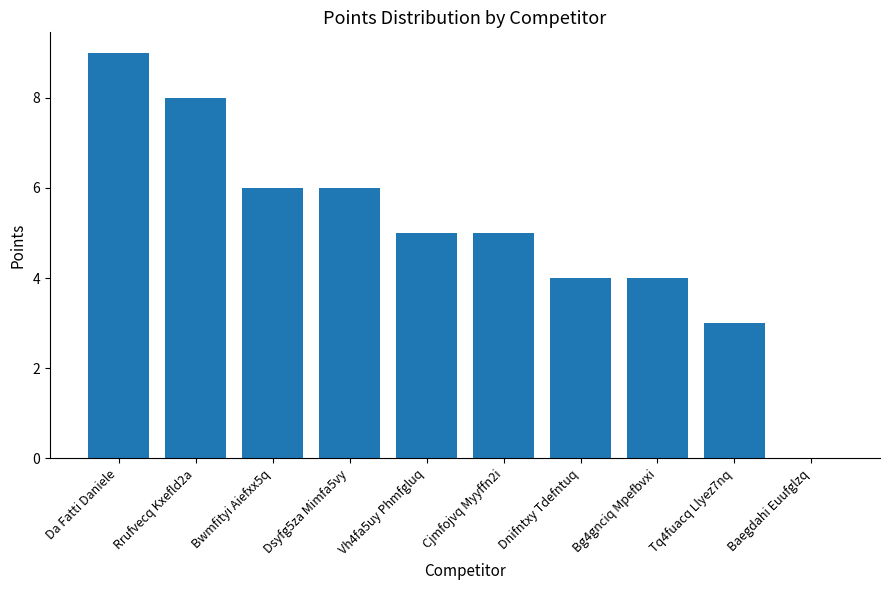

Are the bars horizontal?

No